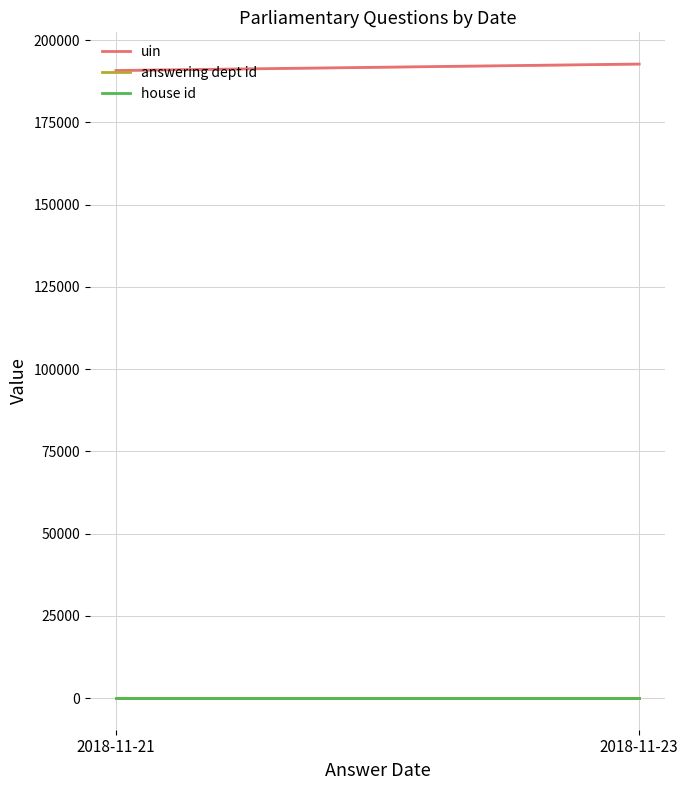

The house id series shows 1 at 2018-11-21. True or false?

True